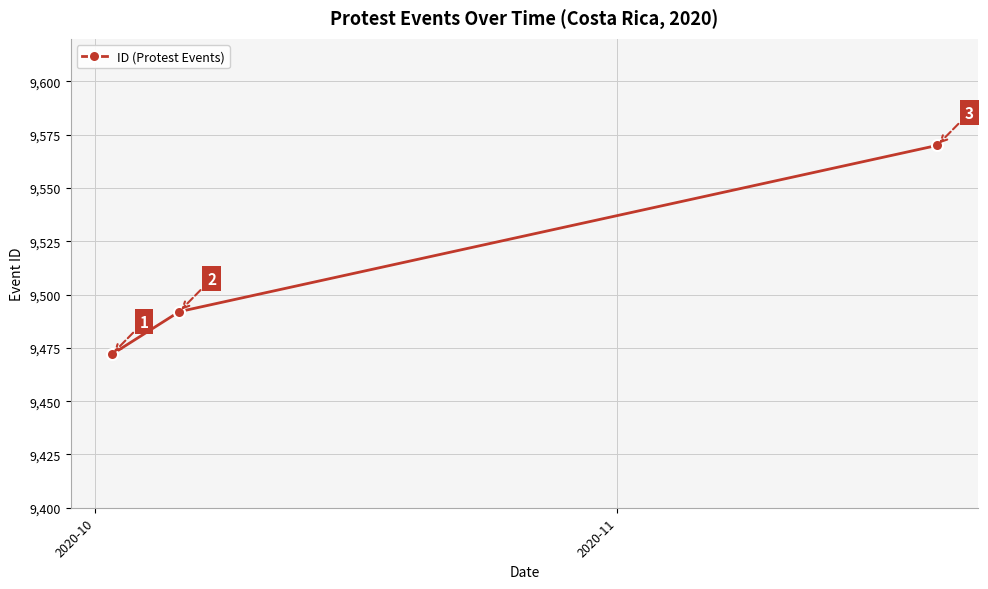

What is the greatest value displayed?

9570